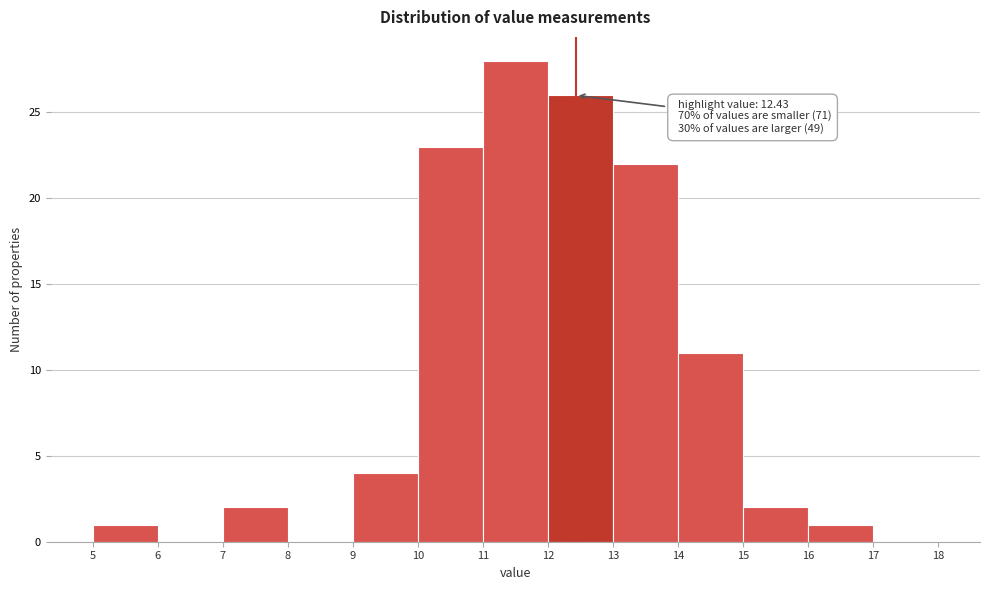

Which range on the x-axis has the tallest bar?

11 to 12